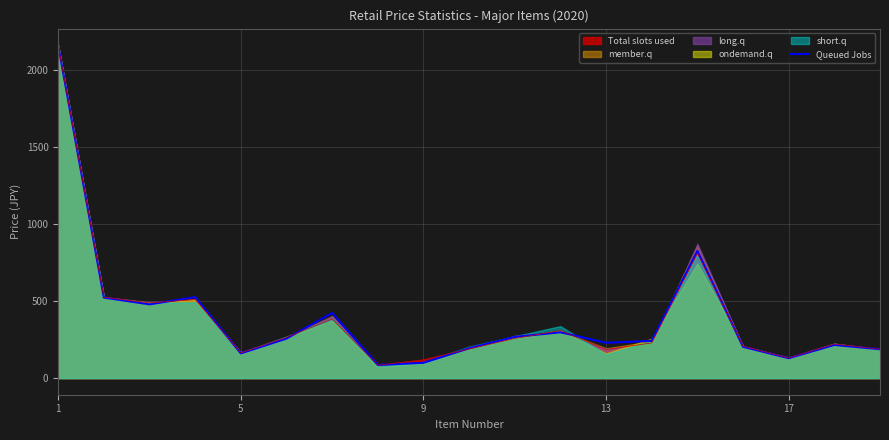

What is the maximum value for Queued Jobs?

2157